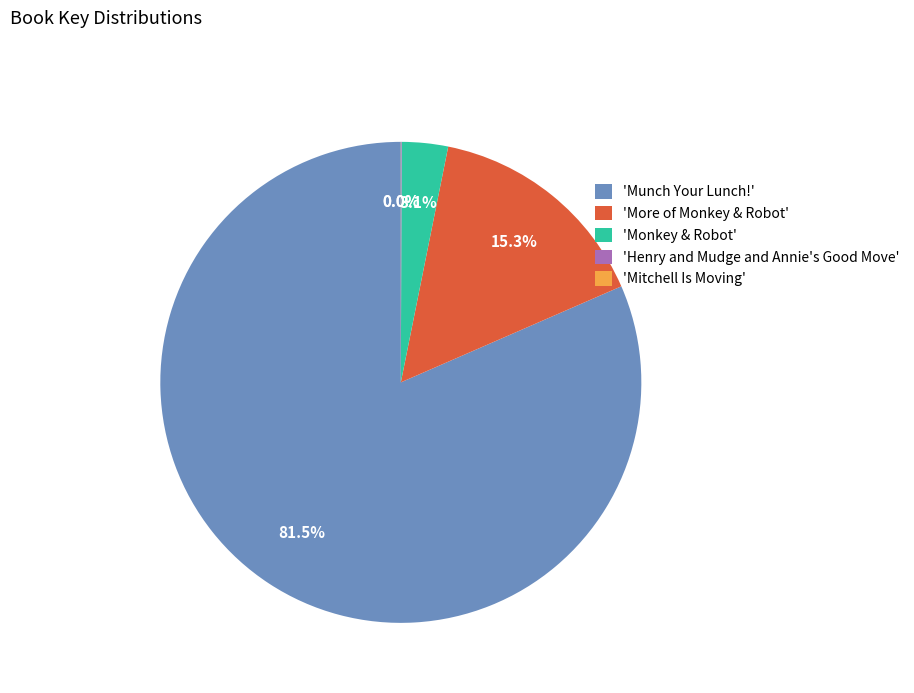

What is the ratio of the value at 'Munch Your Lunch!' to the value at 'Monkey & Robot'?

26.3